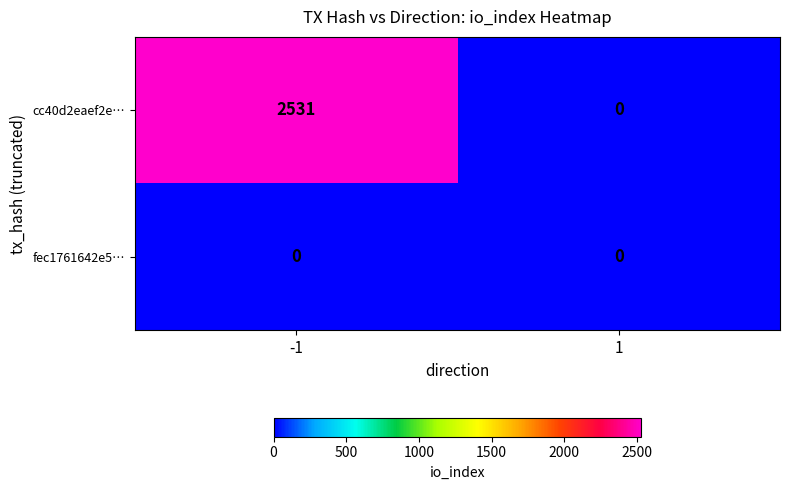

Reading left to right, list all the values displayed in this chart.

cc40d2eaef2e…: -1=2531	1=0
fec1761642e5…: -1=0	1=0